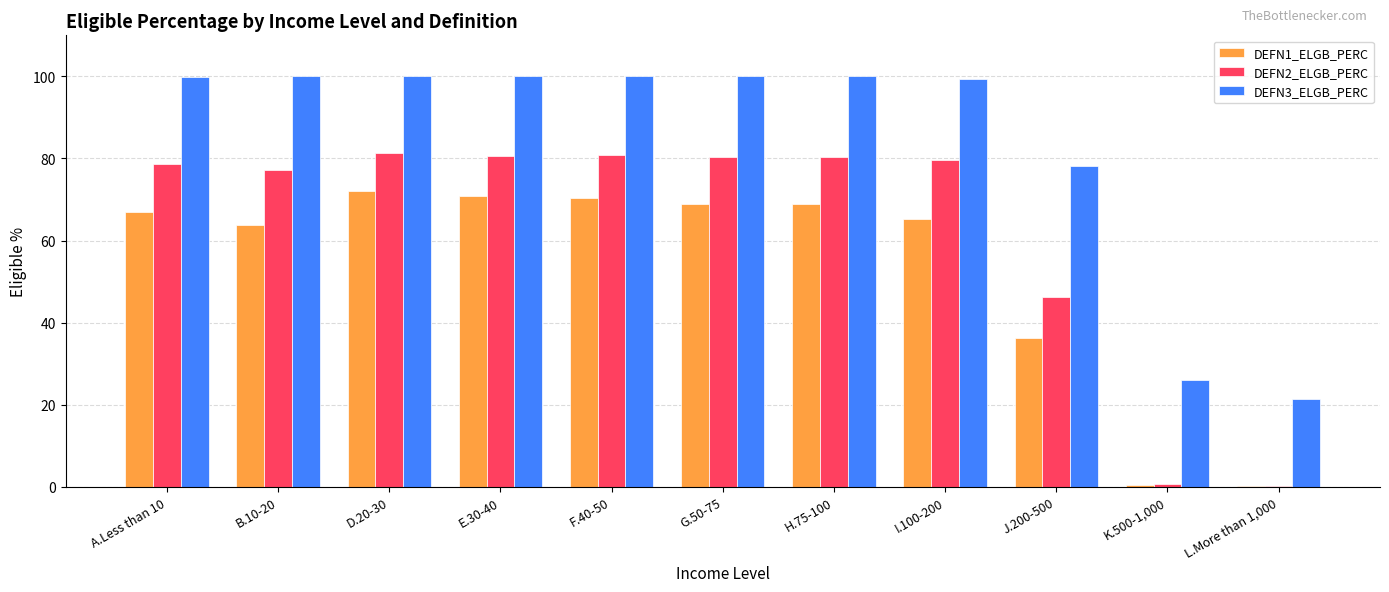

What is the difference between the DEFN2_ELGB_PERC values at K.500-1,000 and E.30-40?

79.9